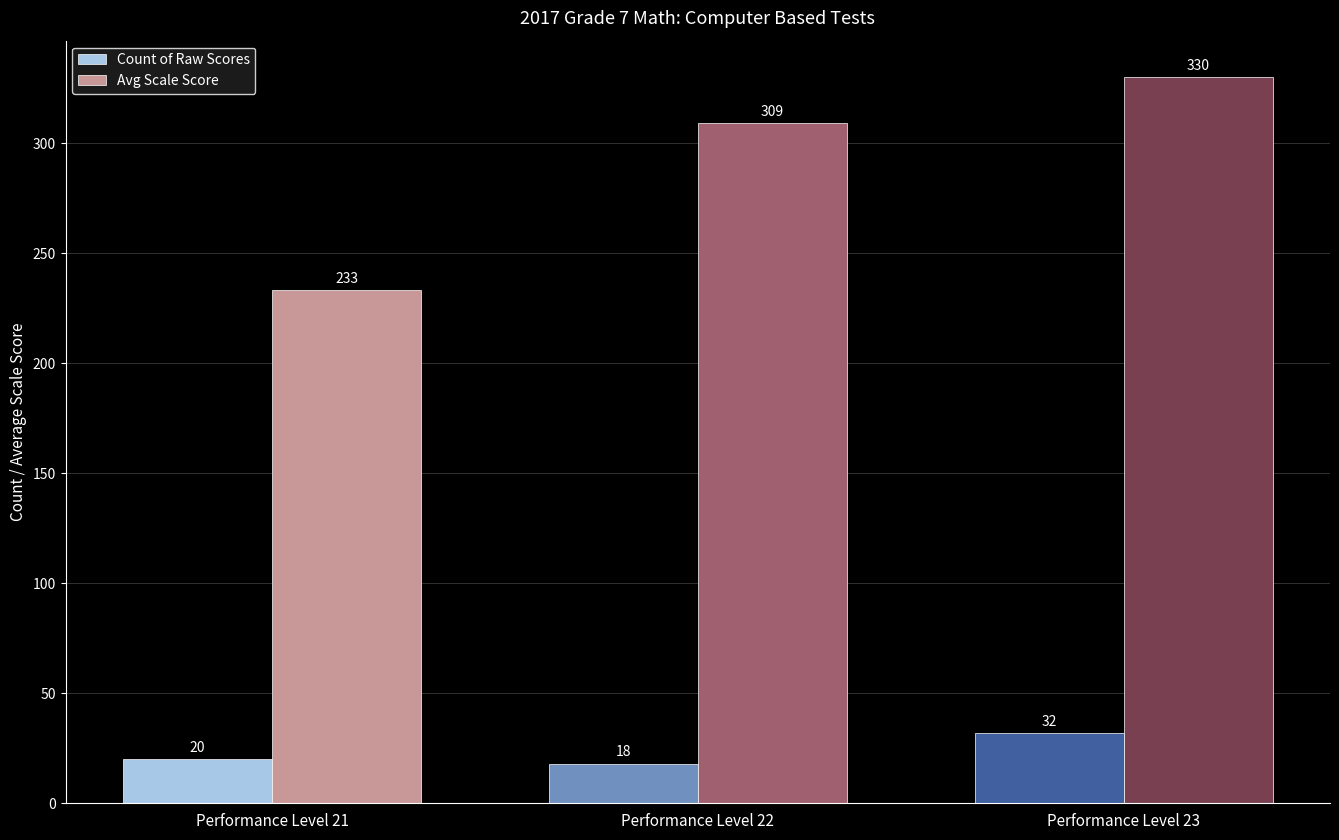

Are the bars grouped side by side (vs. stacked)?

Yes